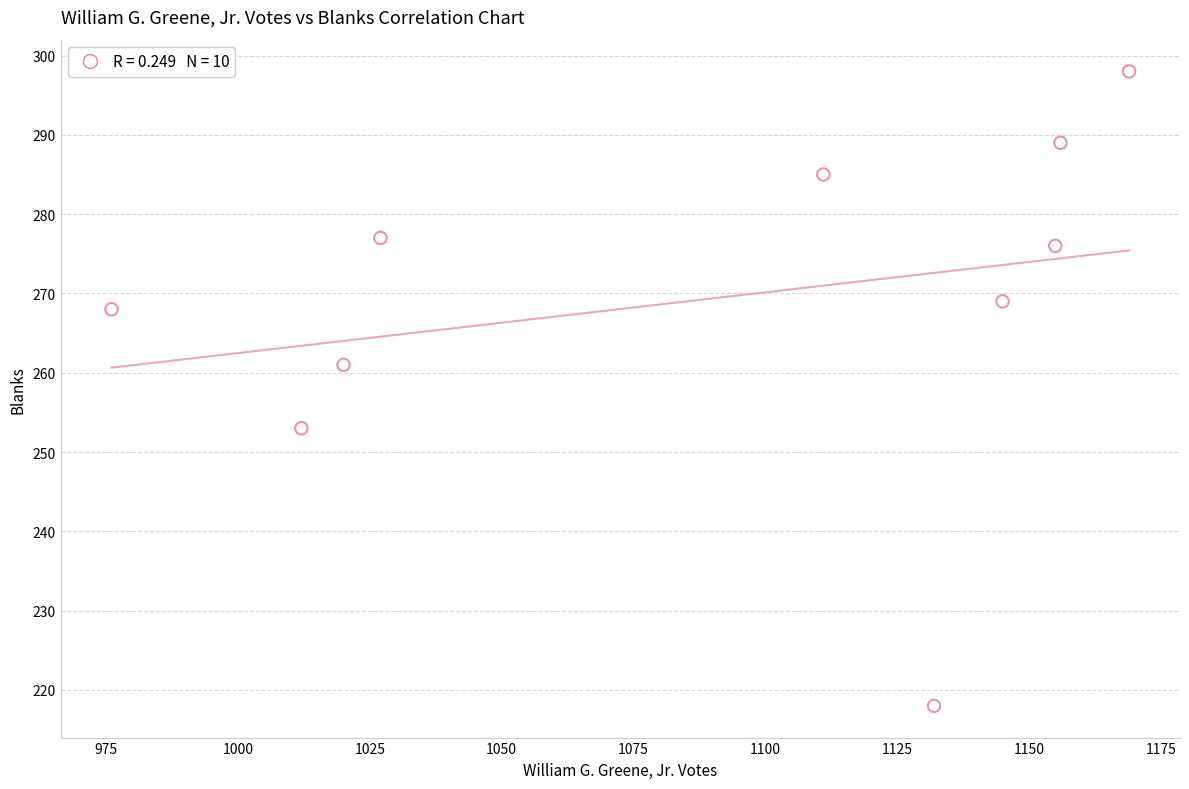

What is the average X value?

1090